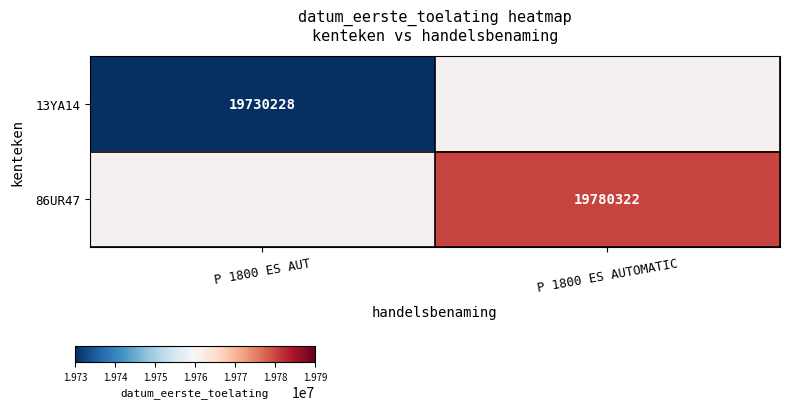

True or false: 86UR47 has a value of 19780322 at P 1800 ES AUTOMATIC.

True